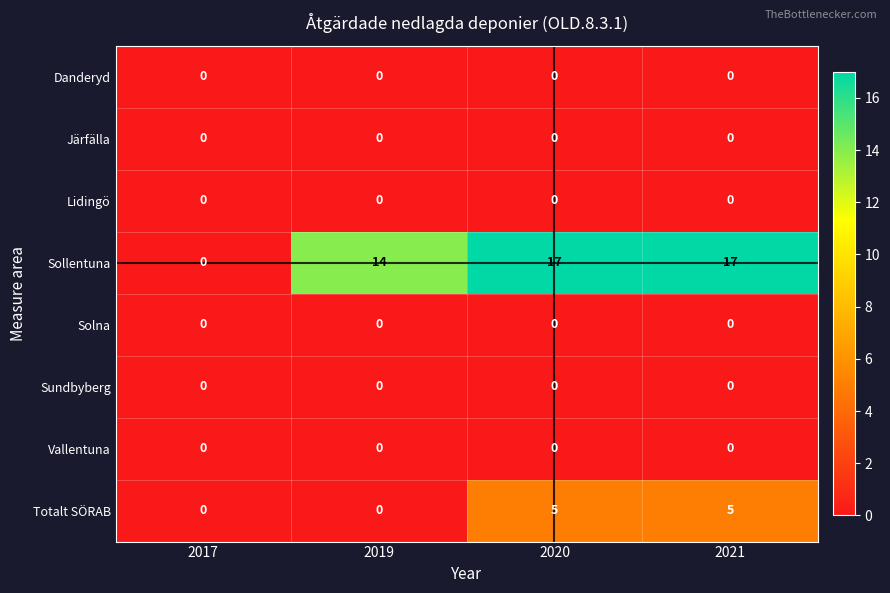

Which series has the largest total across all categories?

Sollentuna